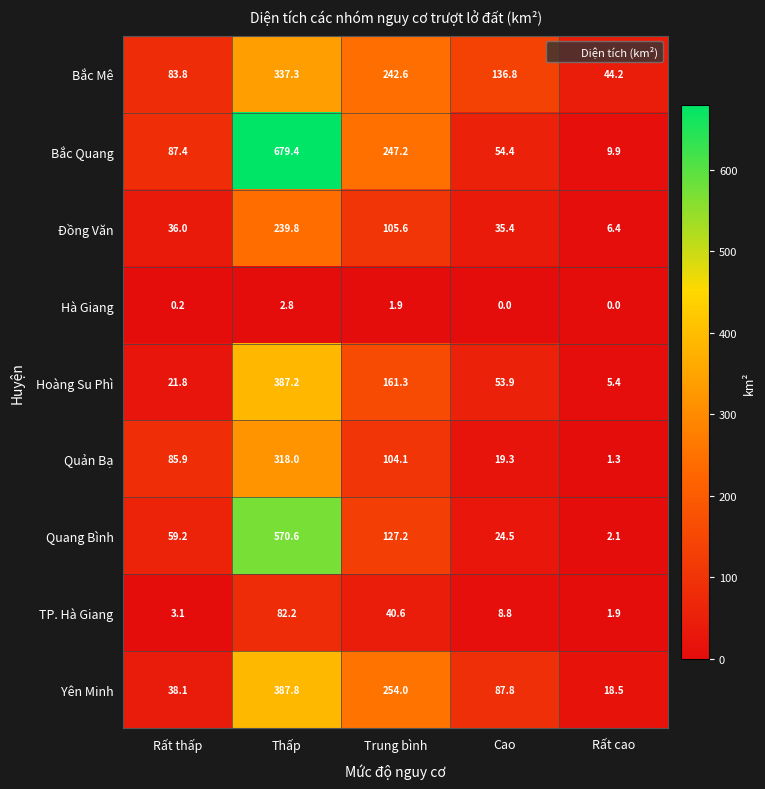

At Rất cao, list the series in order from largest to smallest.

Bắc Mê, Yên Minh, Bắc Quang, Đồng Văn, Hoàng Su Phì, Quang Bình, TP. Hà Giang, Quản Bạ, Hà Giang